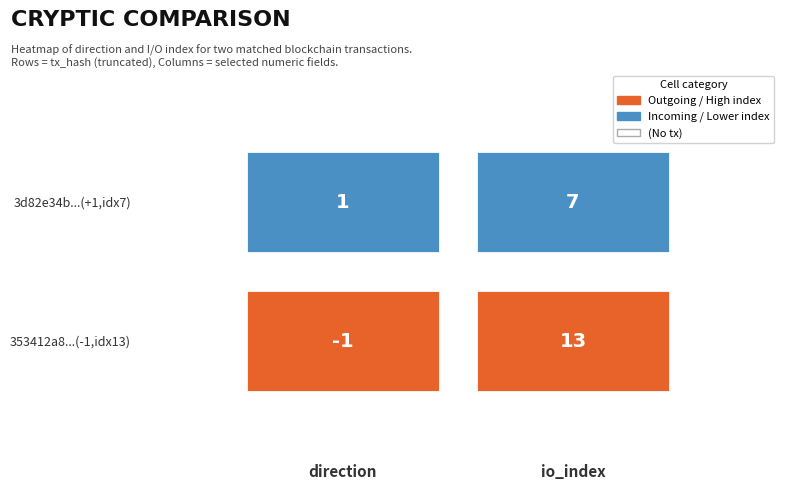

The value of 353412a8c4ec1e7a6f2709d4275a6c2b88de84e at direction is -1. True or false?

True